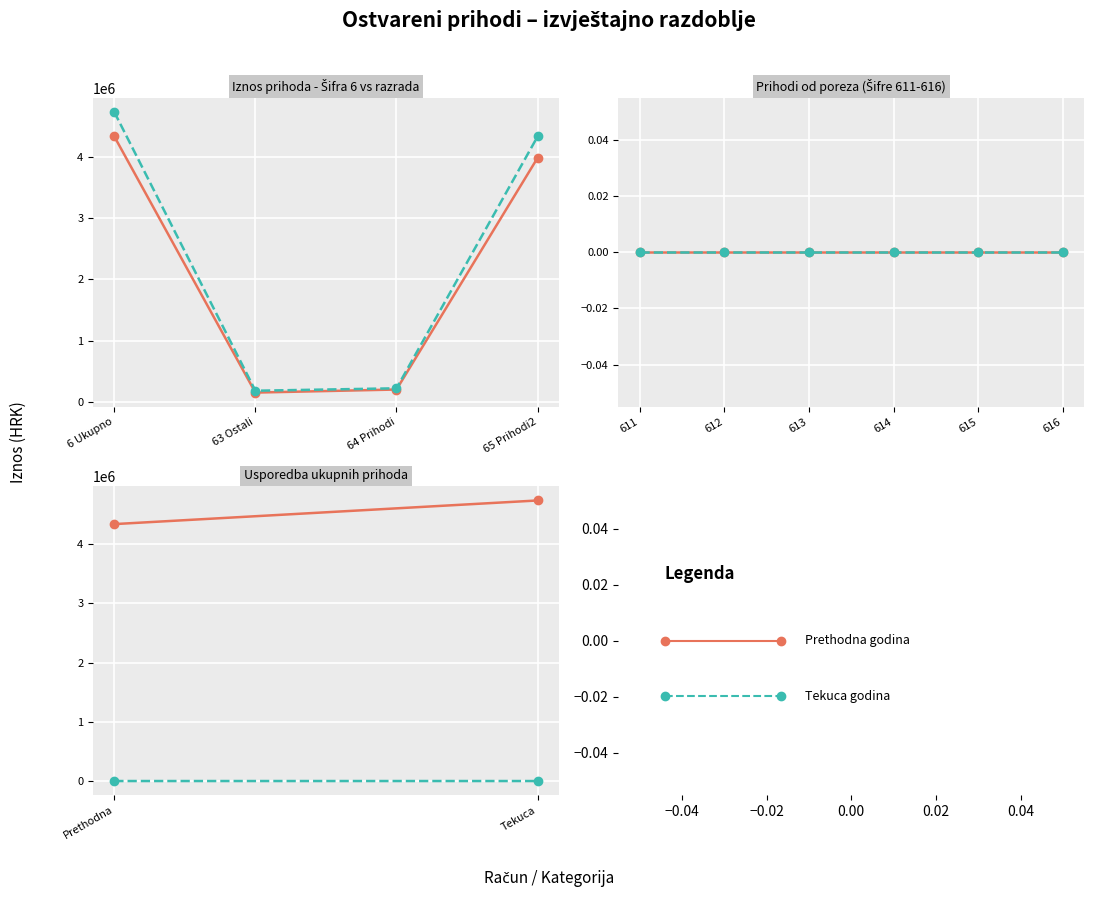

What is the highest value of the Ostvareno tekuca godina series?

4734891.7